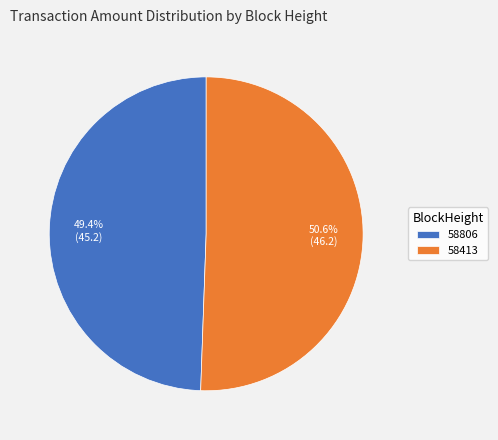

To the nearest percent, what is the difference between the largest and smallest slice percentages?

1%